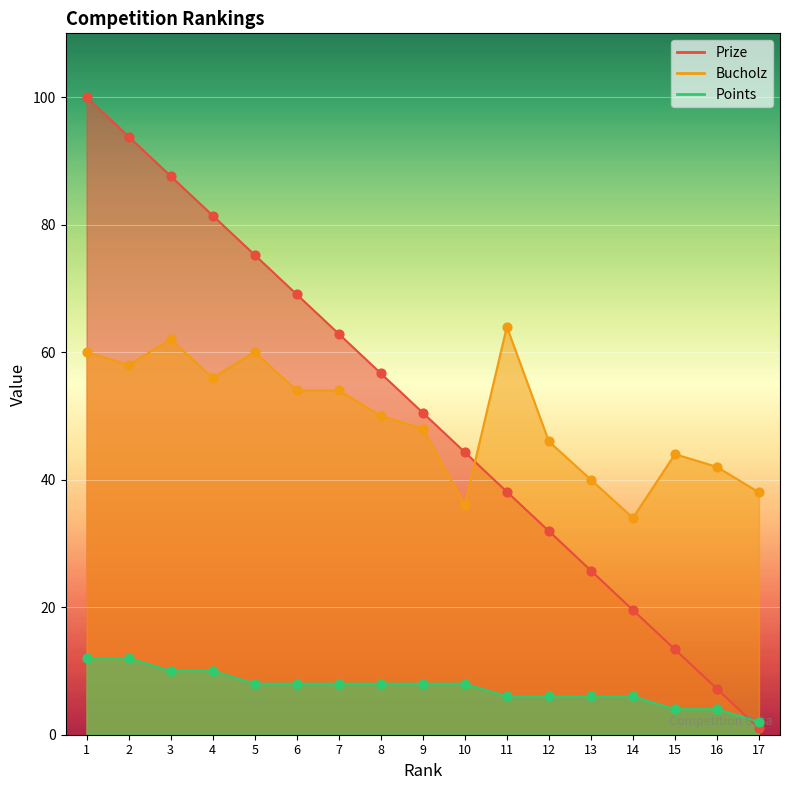

At how many categories does at least one series exceed 57?

8